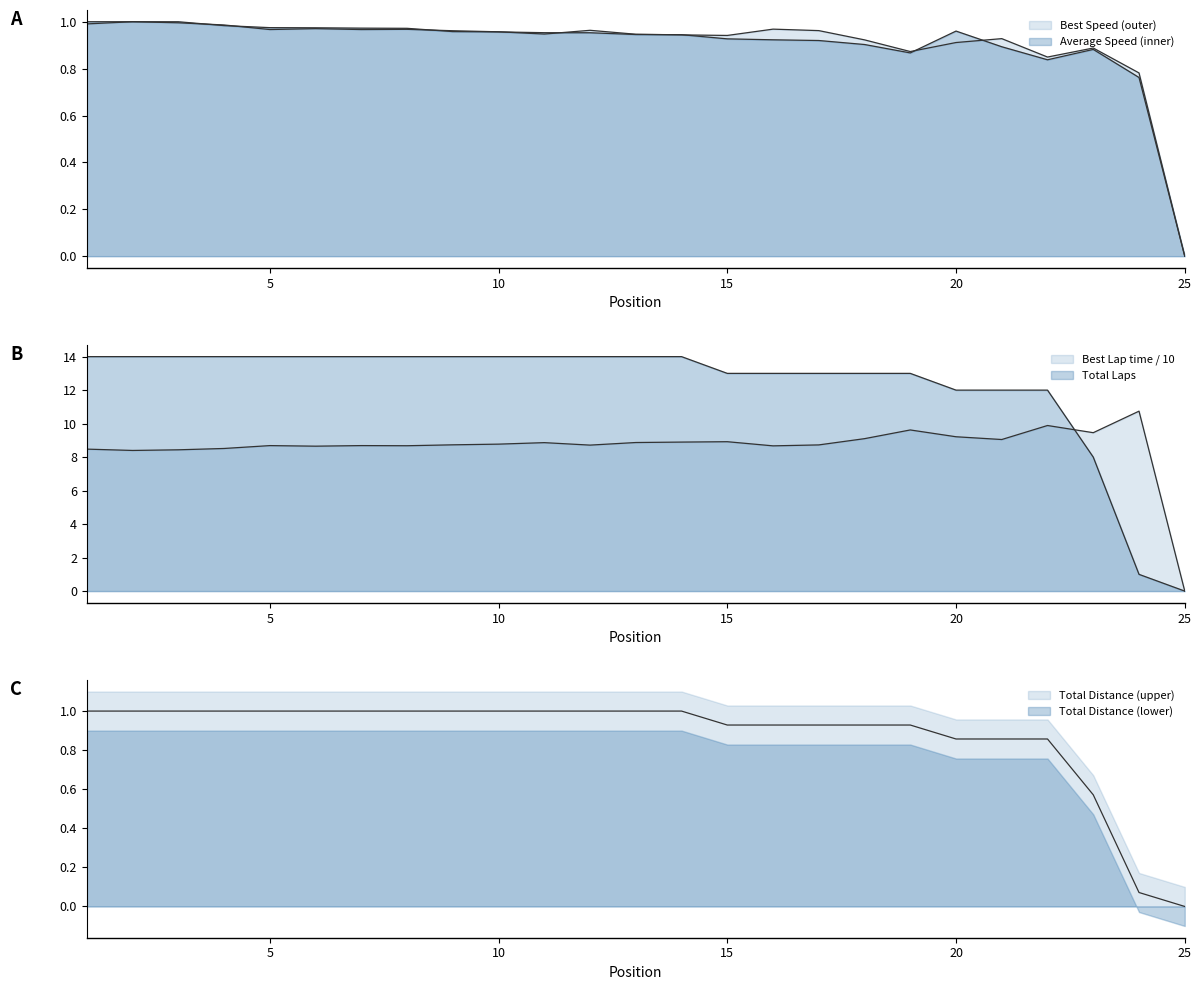

What value does the Average Speed series have at 19?

0.9